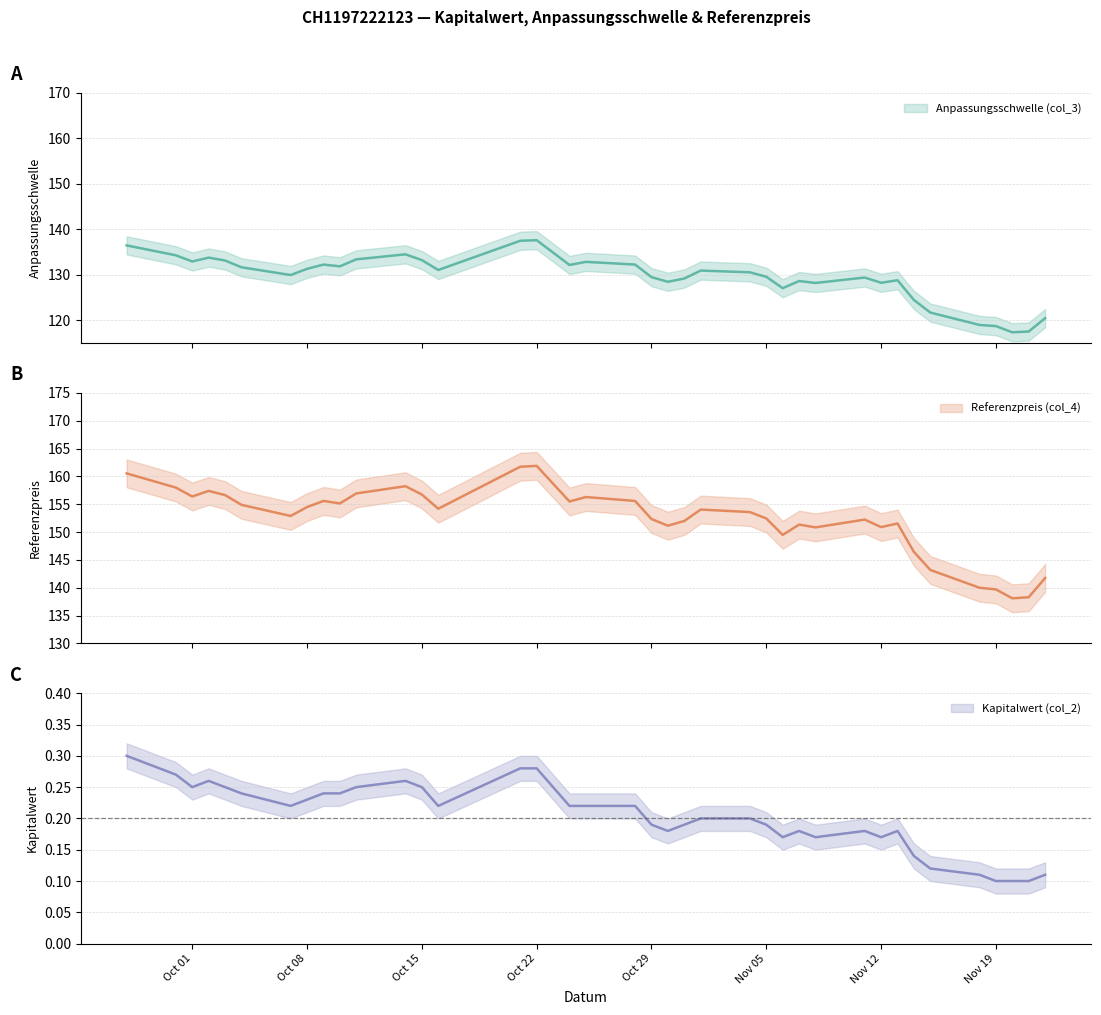

List the labels in order of Kapitalwert (col_2) value, largest first.

2024-09-27, 2024-10-21, 2024-10-22, 2024-09-30, 2024-10-02, 2024-10-14, 2024-10-01, 2024-10-03, 2024-10-11, 2024-10-15, 2024-10-23, 2024-10-04, 2024-10-09, 2024-10-10, 2024-10-08, 2024-10-07, 2024-10-16, 2024-10-24, 2024-10-25, 2024-10-28, 2024-11-01, 2024-11-04, 2024-10-29, 2024-10-31, 2024-11-05, 2024-10-30, 2024-11-07, 2024-11-11, 2024-11-13, 2024-11-06, 2024-11-08, 2024-11-12, 2024-11-14, 2024-11-15, 2024-11-18, 2024-11-22, 2024-11-19, 2024-11-20, 2024-11-21